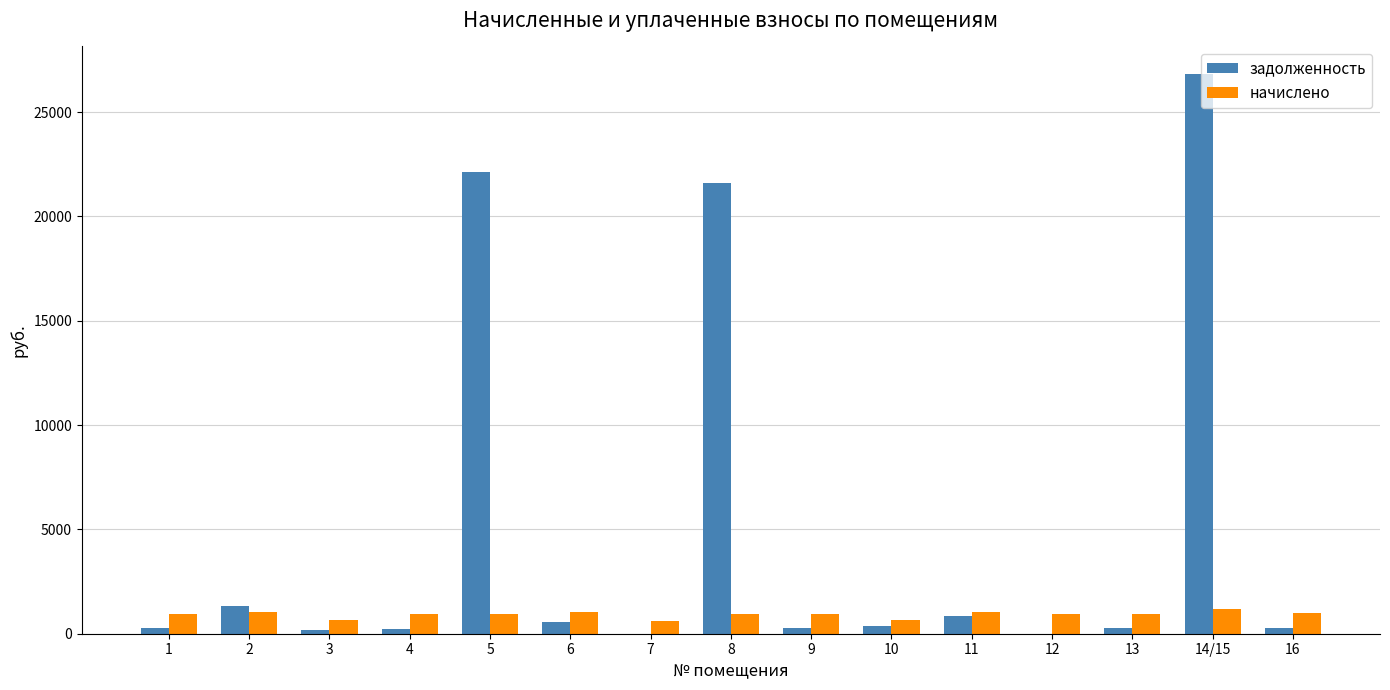

Where does the начислено series first go above 957?

1